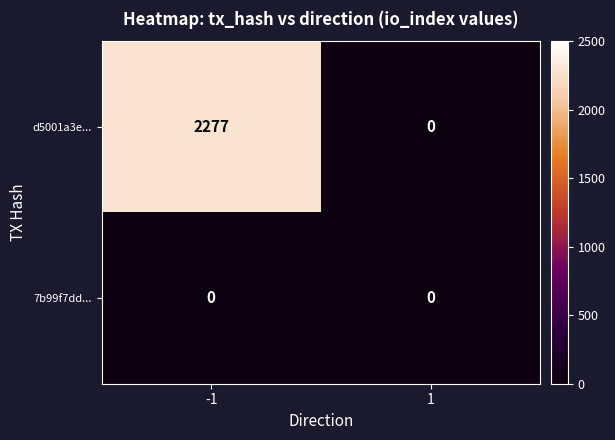

True or false: d5001a3e... has a value of 0 at 1.

True